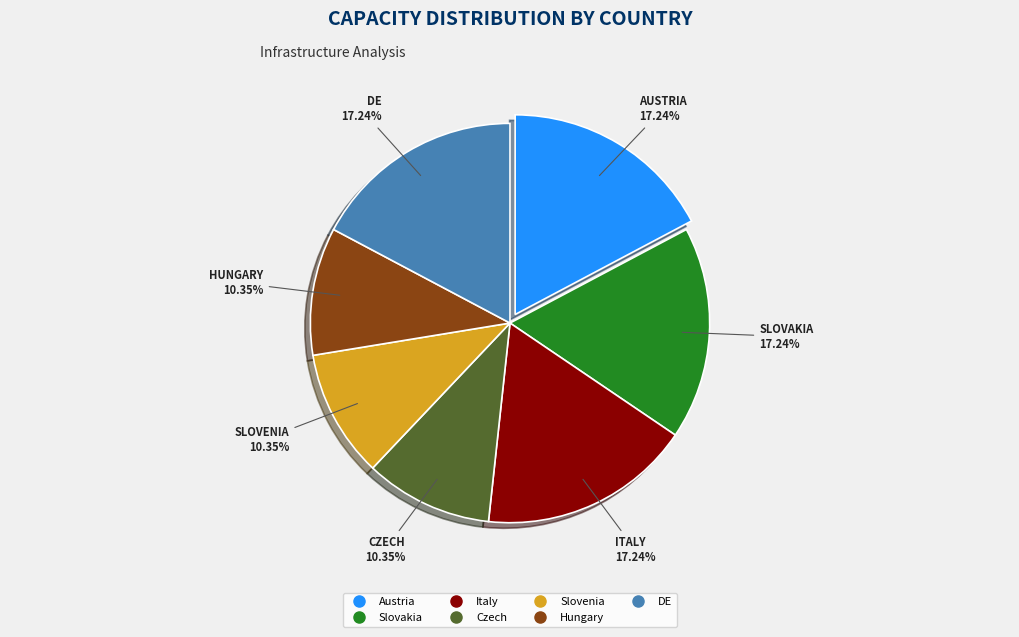

Approximately how many times larger is the value at Czech compared to Hungary?

1.0